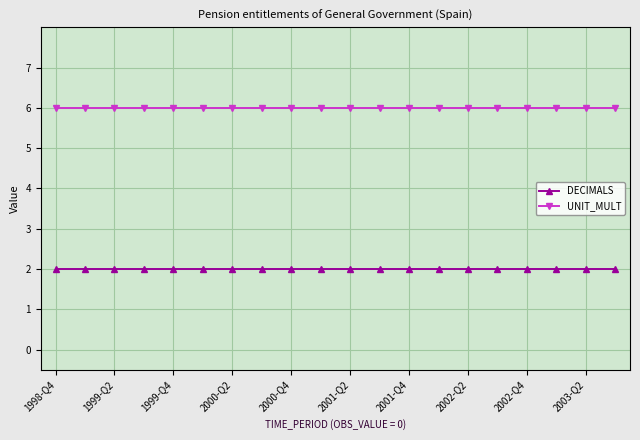

How many lines are shown in the chart?

2